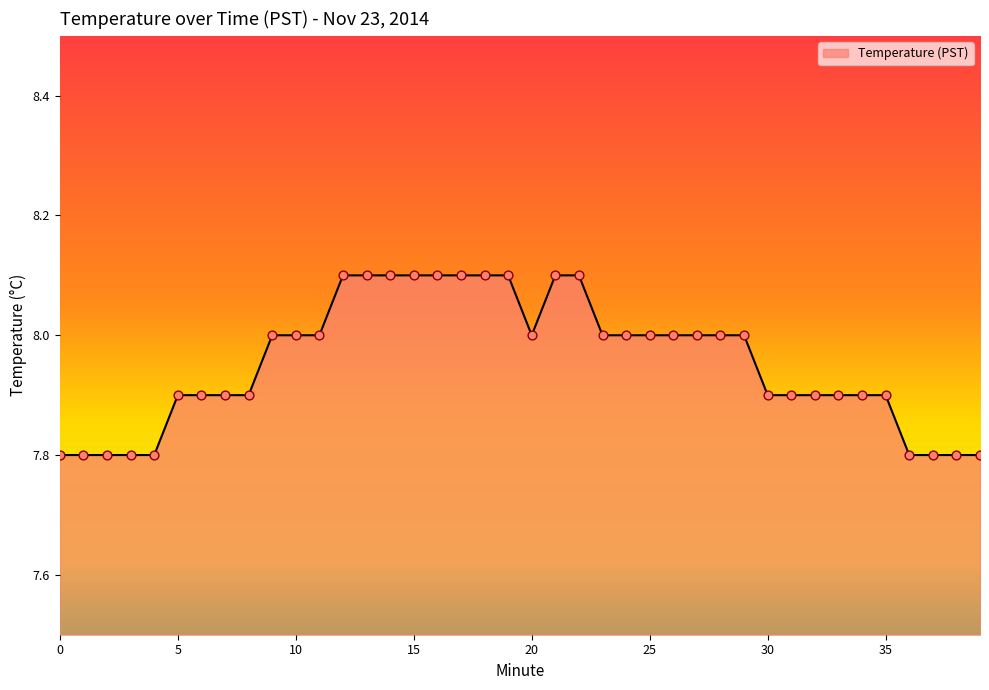

What is the difference between the maximum and minimum values?

0.3